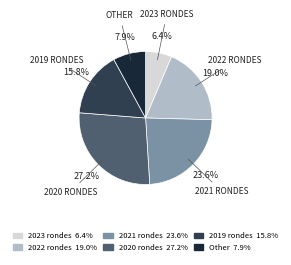

Is there a majority slice in this chart?

No